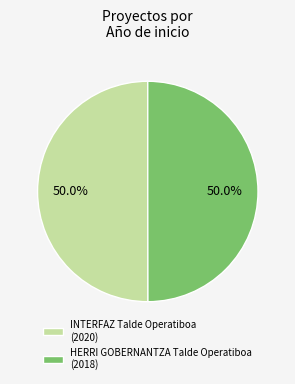

Approximately how many times larger is the value at HERRI GOBERNANTZA Talde Operatiboa (2018) compared to INTERFAZ Talde Operatiboa (2020)?

1.0